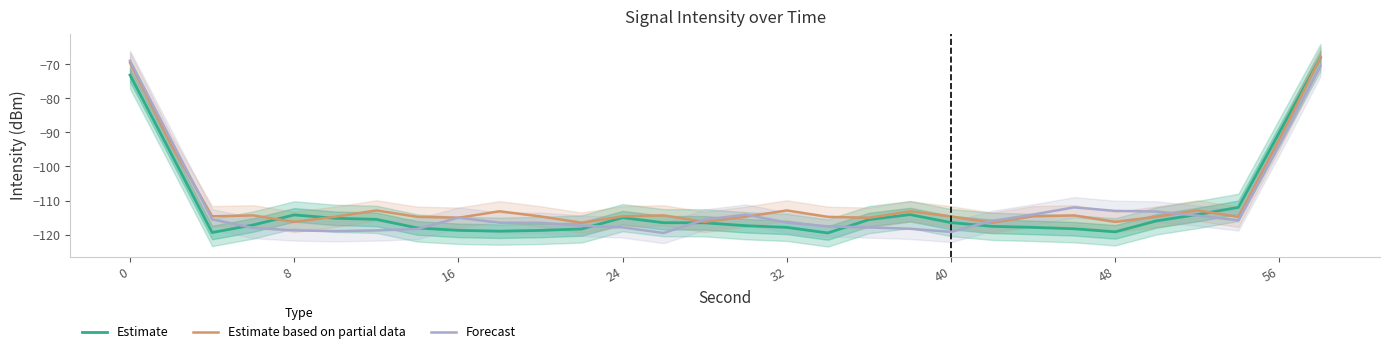

What is the lowest value of the Estimate series?

-119.5